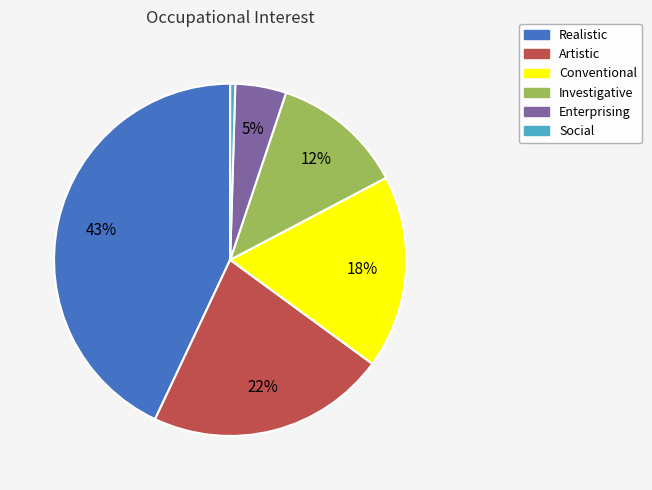

Is the sum of Conventional and Enterprising greater than half?

No